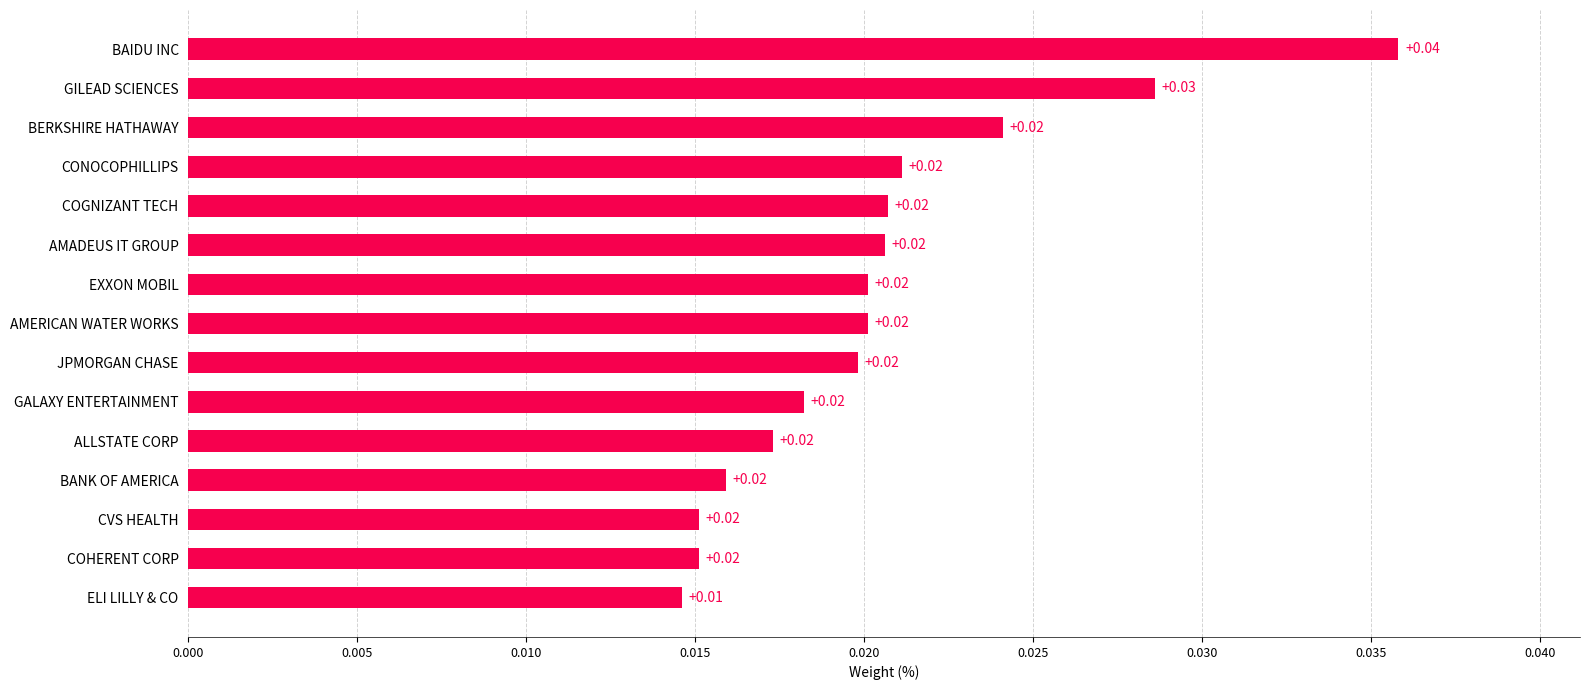

Which category has the highest value across all series?

BAIDU INC